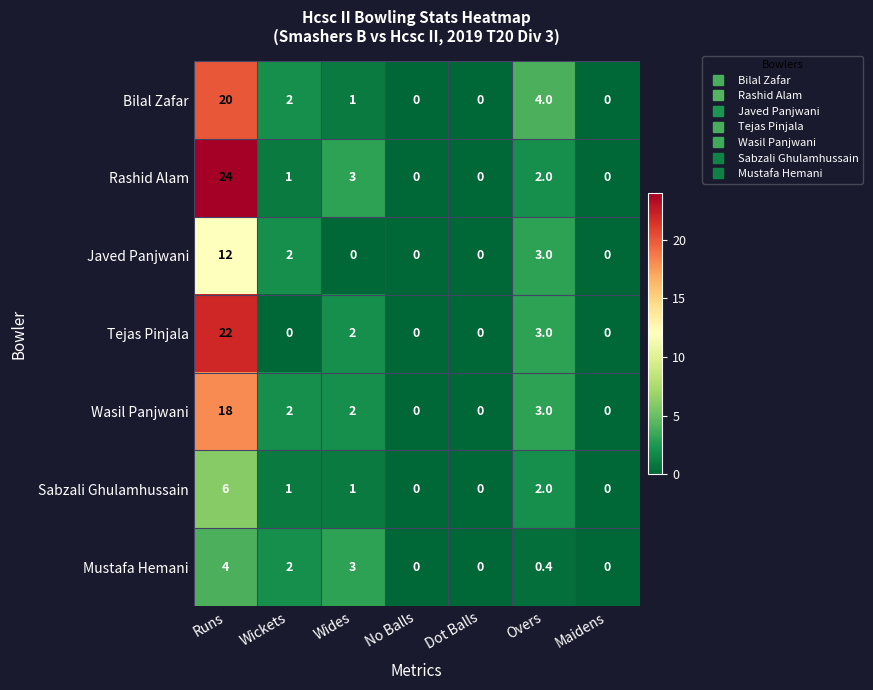

Where is Tejas Pinjala nearest to the value 11?

Overs